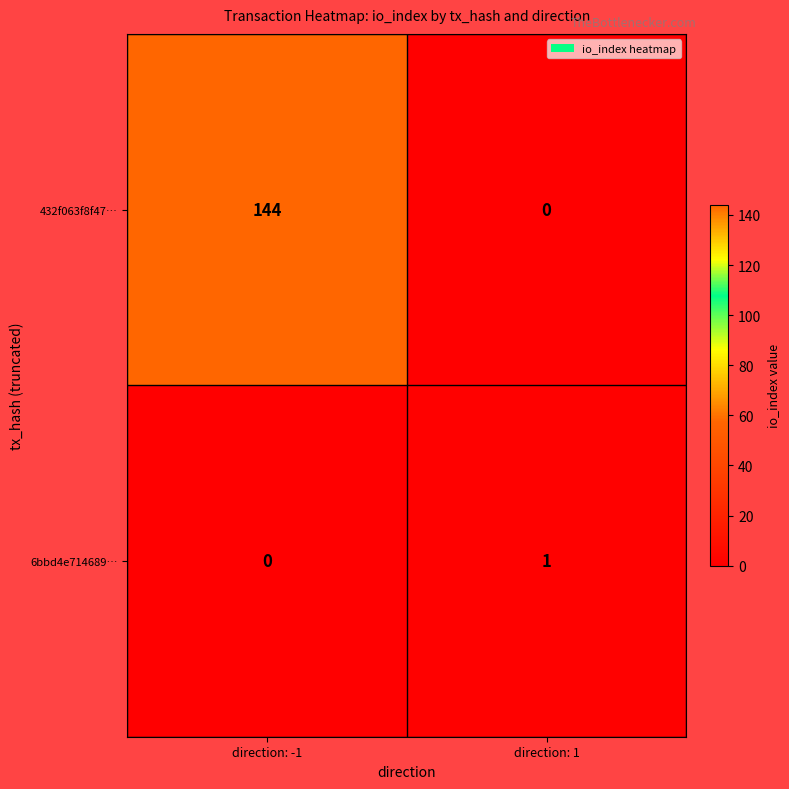

What is the sum of all 432f063f8f47… values?

144